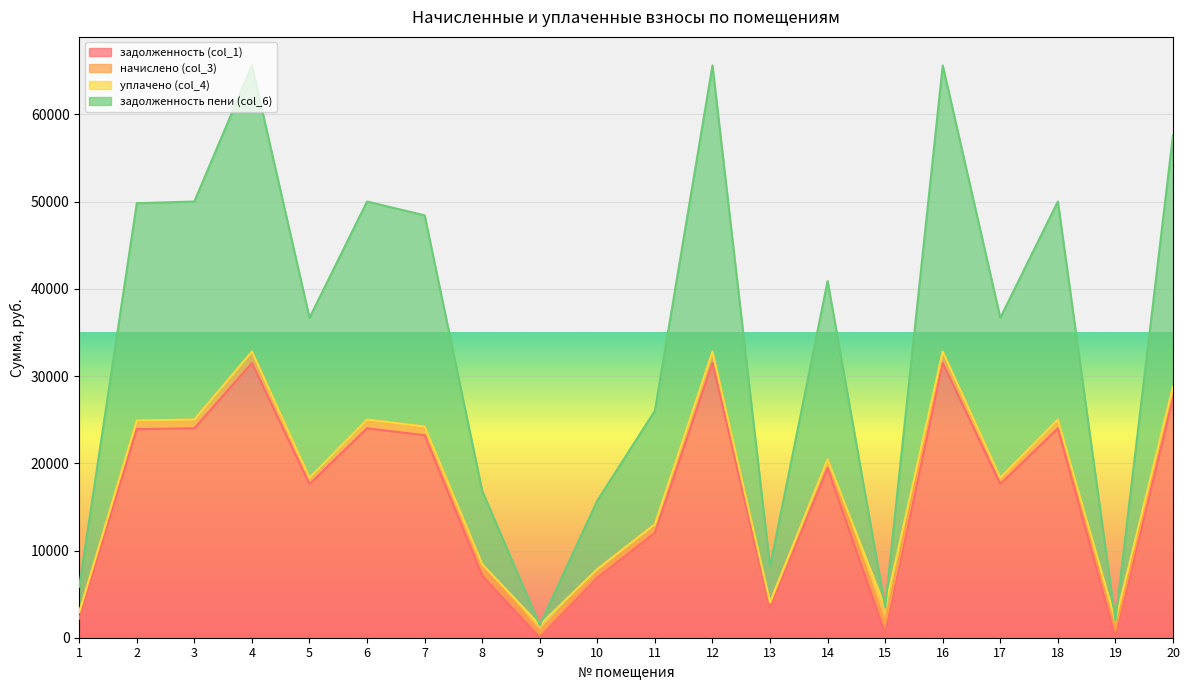

Where is the first local minimum for задолженность (col_1)?

5